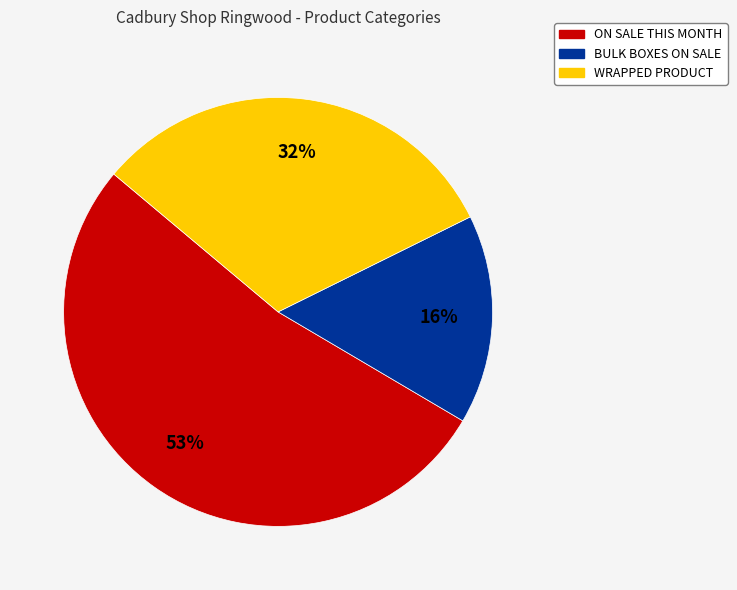

To the nearest percent, what is the difference between the largest and smallest slice percentages?

37%